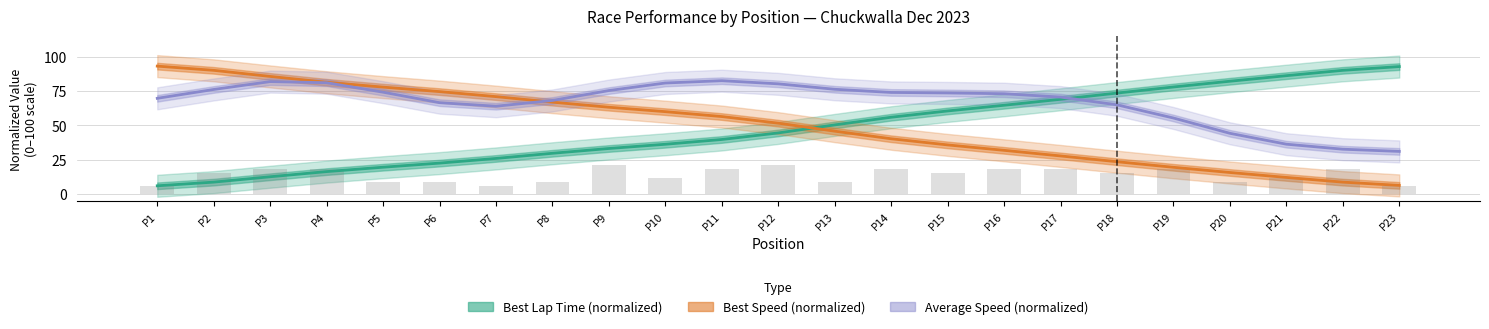

What value does the Best Lap Time (normalized) series have at P8?

29.7